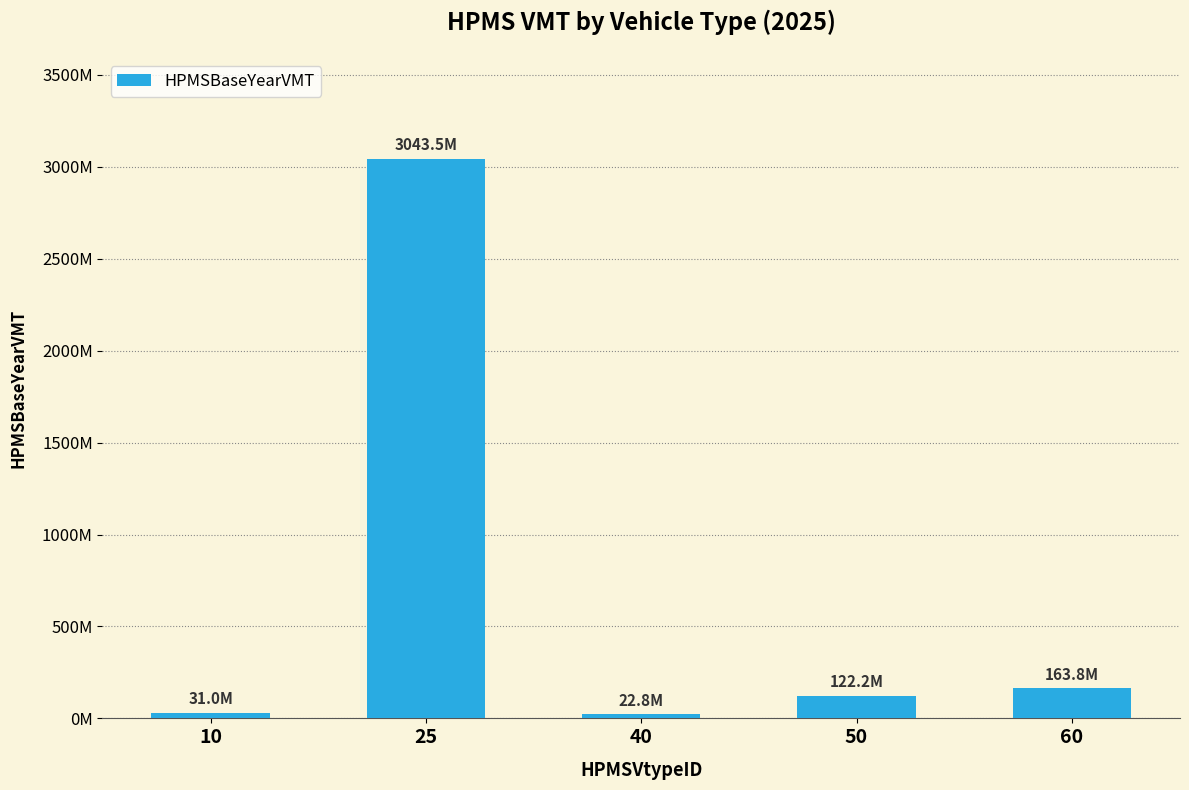

Reading left to right, extract all data points from this chart.

10=31012195.2	25=3043467464.1	40=22823627.6	50=122199914.9	60=163781214.9